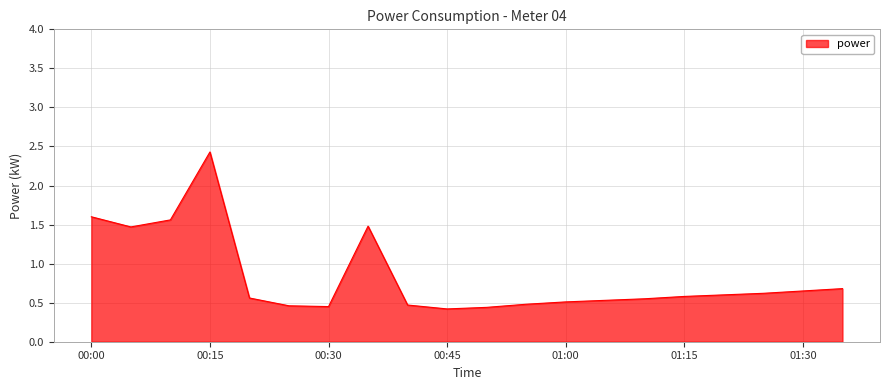

What is the smallest value displayed?

0.4